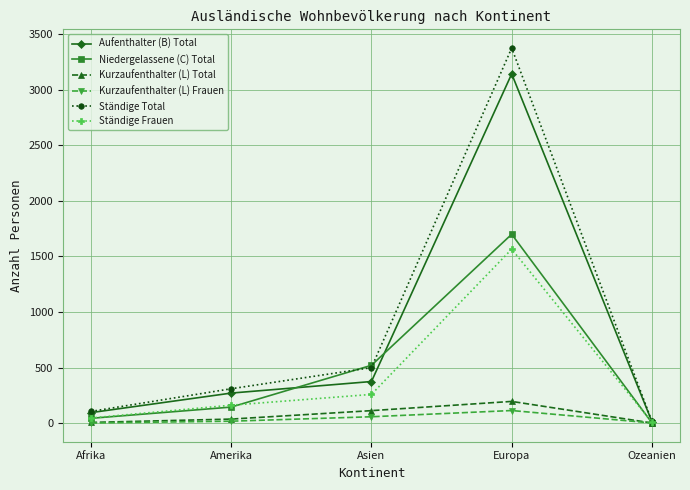

What is the label of the 1st point from the left?

Afrika